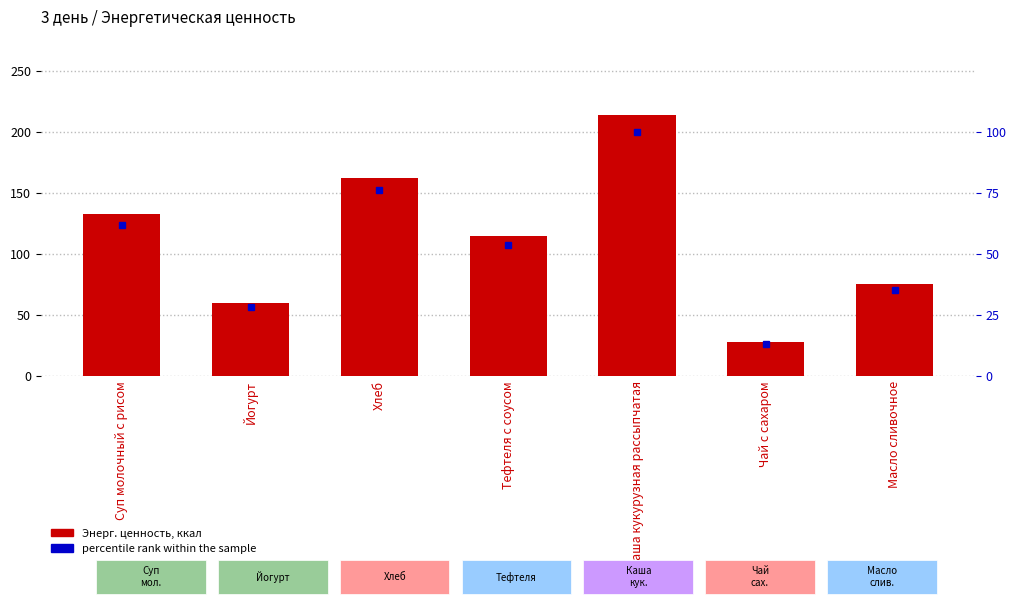

What are all the series names shown in the legend?

Энерг. ценность, ккал, percentile rank within the sample